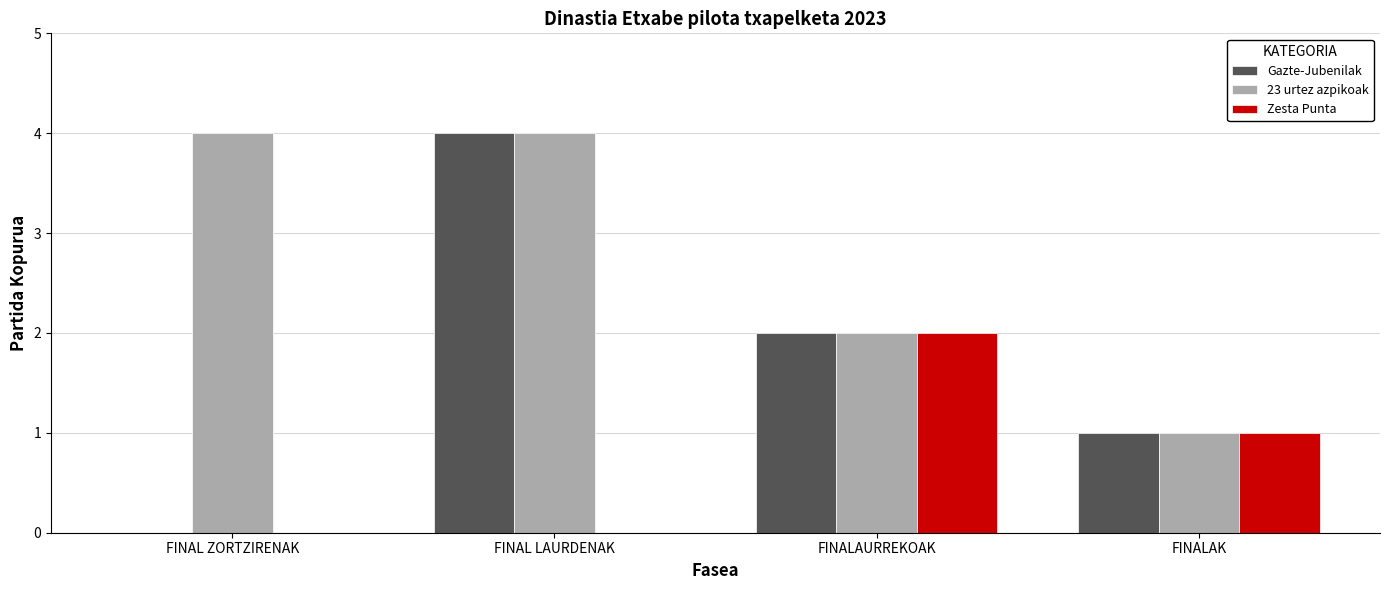

How many groups of bars are there?

4